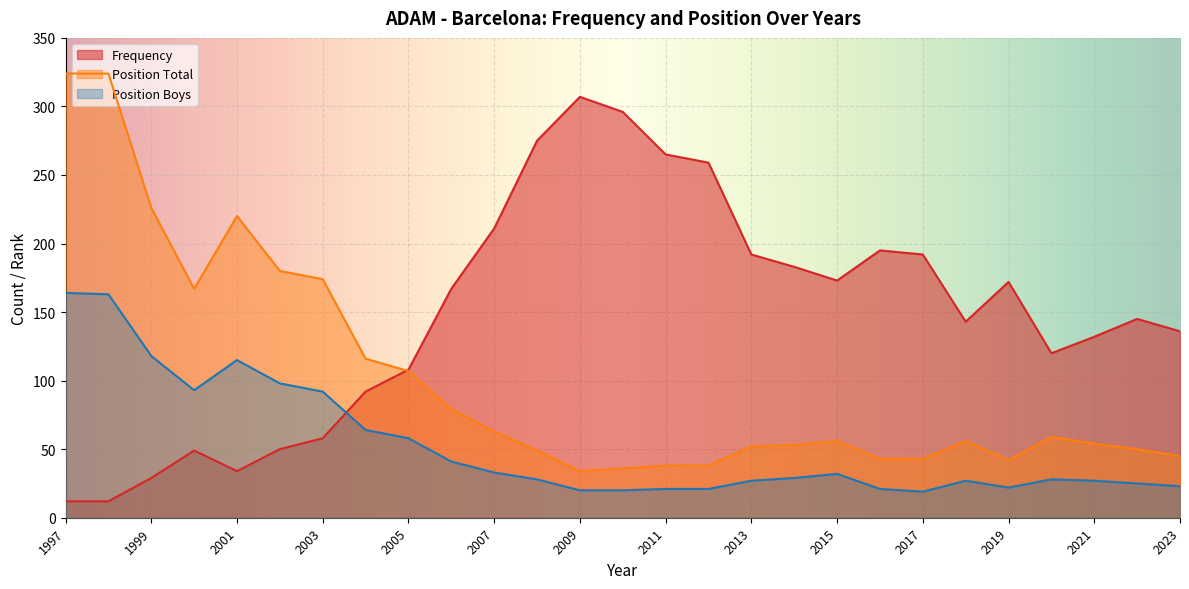

How many lines are shown in the chart?

3